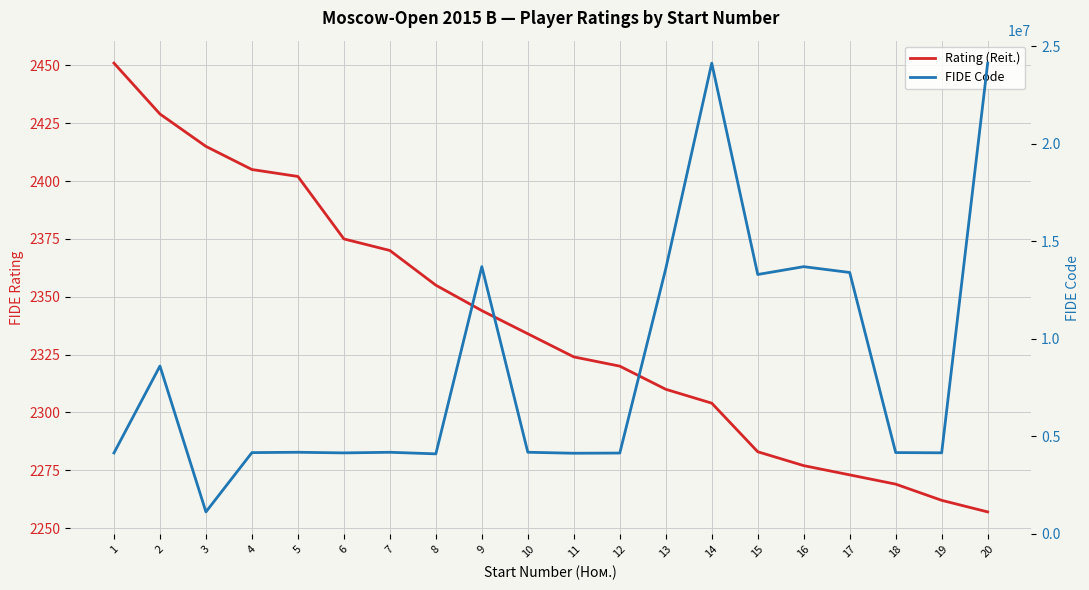

What is the greatest value displayed?

24145084